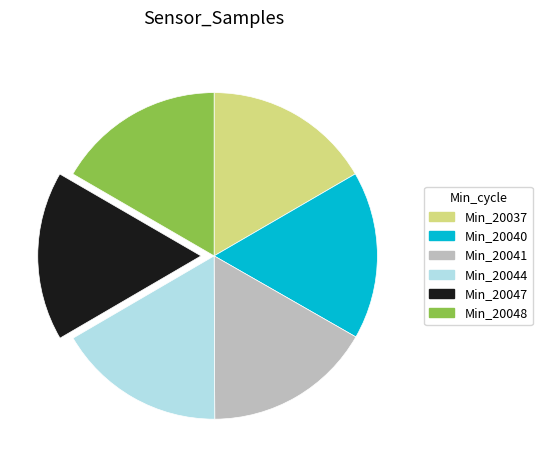

Does any single category account for the majority?

No